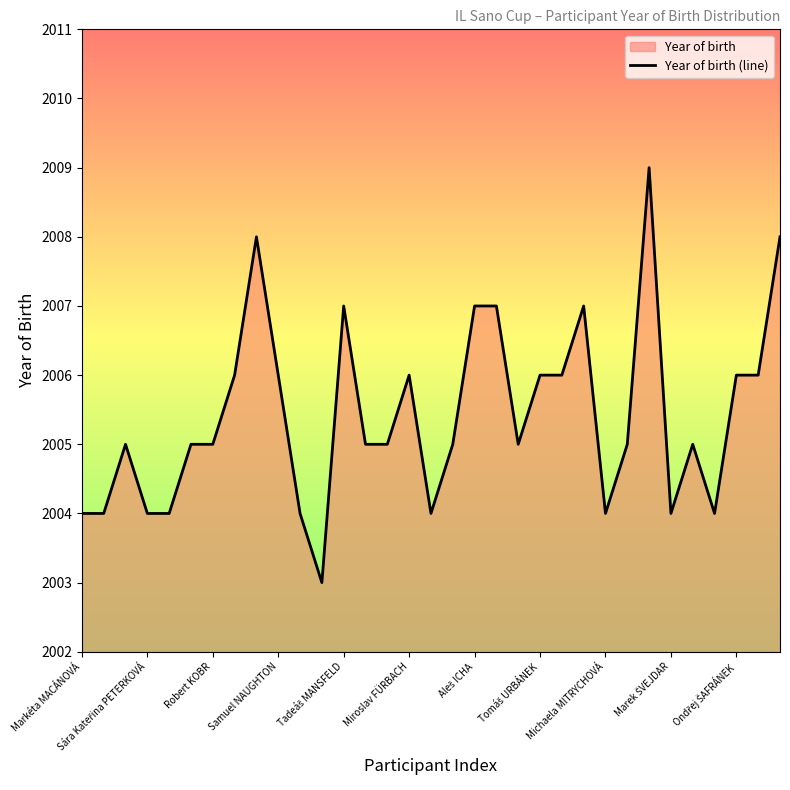

What is the minimum value shown in the chart?

2003